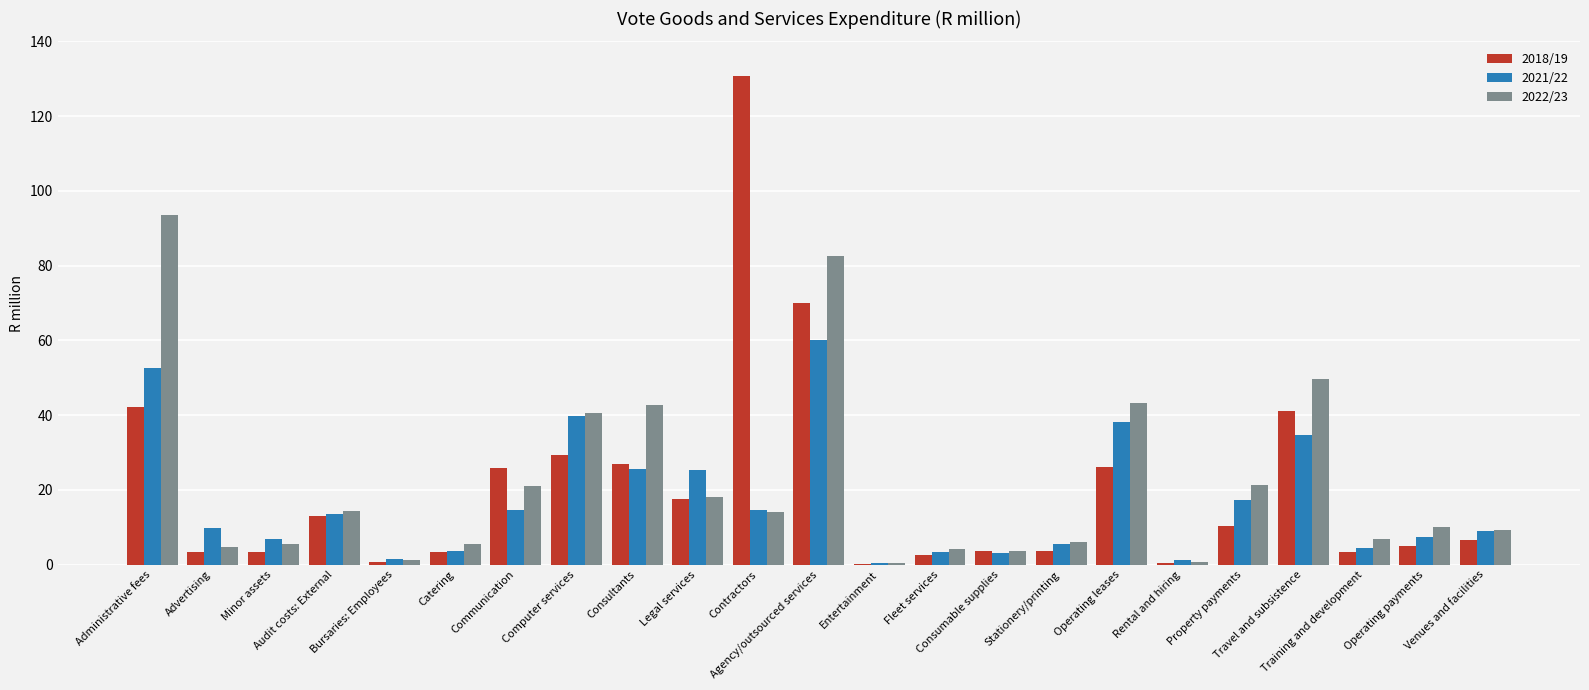

How many data points does each series have?

23